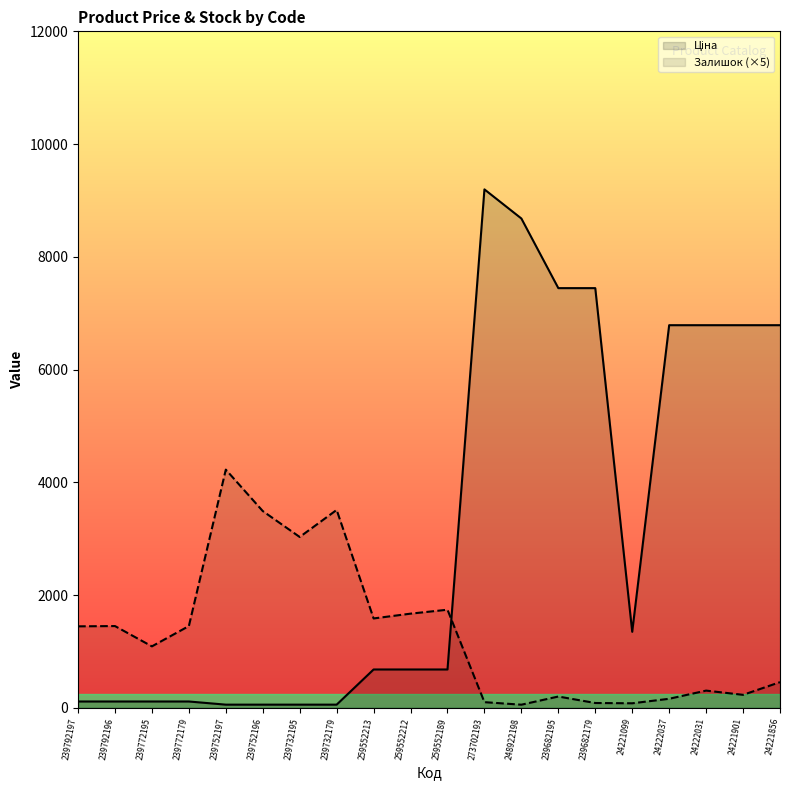

Where do Залишок and Ціна first cross each other?

259552189 and 273702193